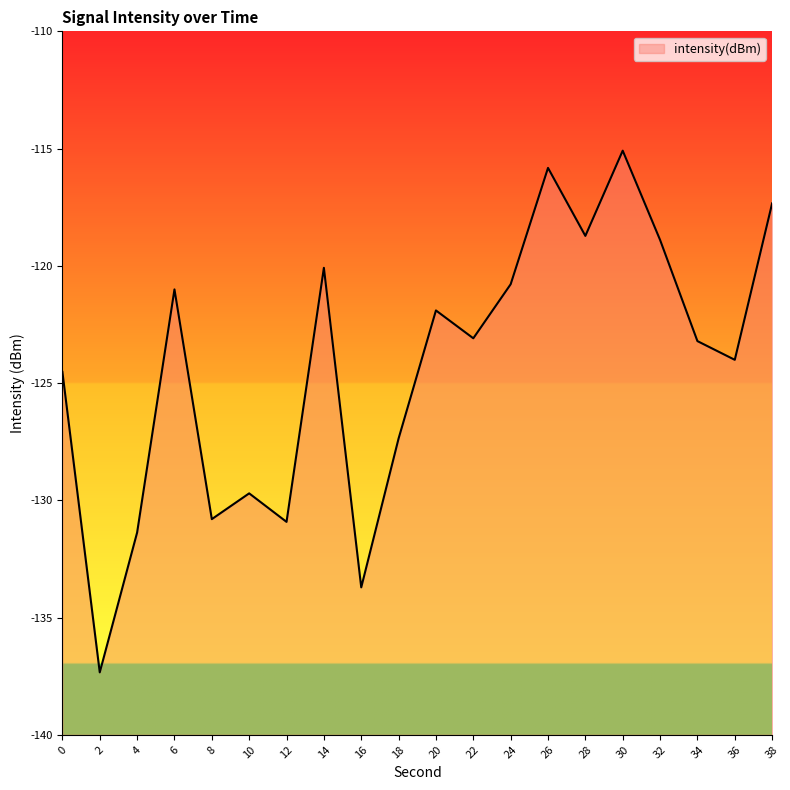

Rank the categories by value from highest to lowest.

30, 26, 38, 28, 32, 14, 24, 6, 20, 22, 34, 36, 0, 18, 10, 8, 12, 4, 16, 2